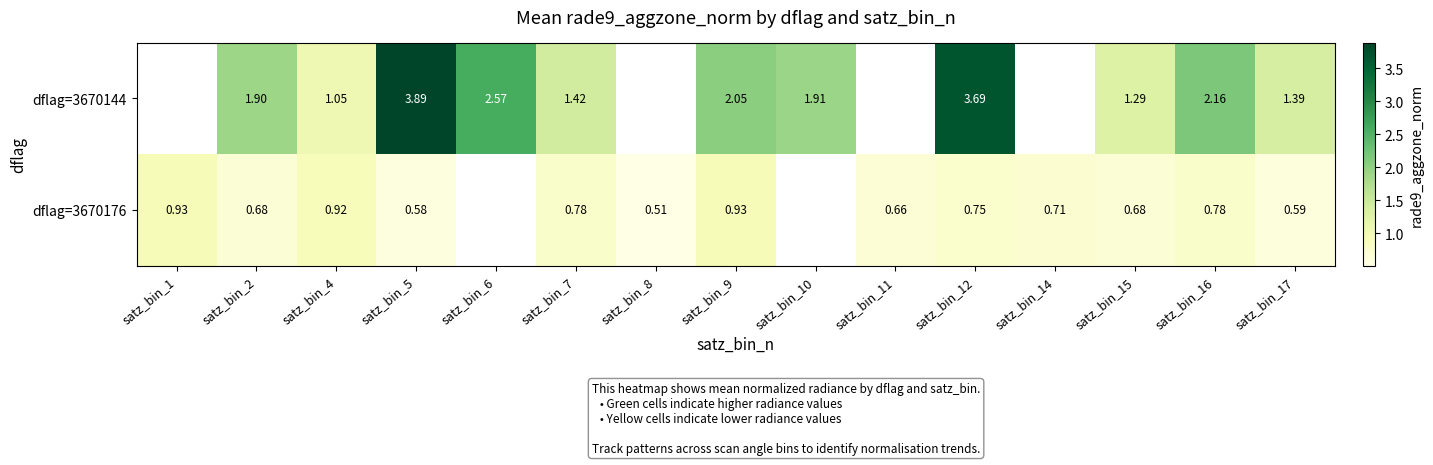

What is the greatest value displayed?

3.9